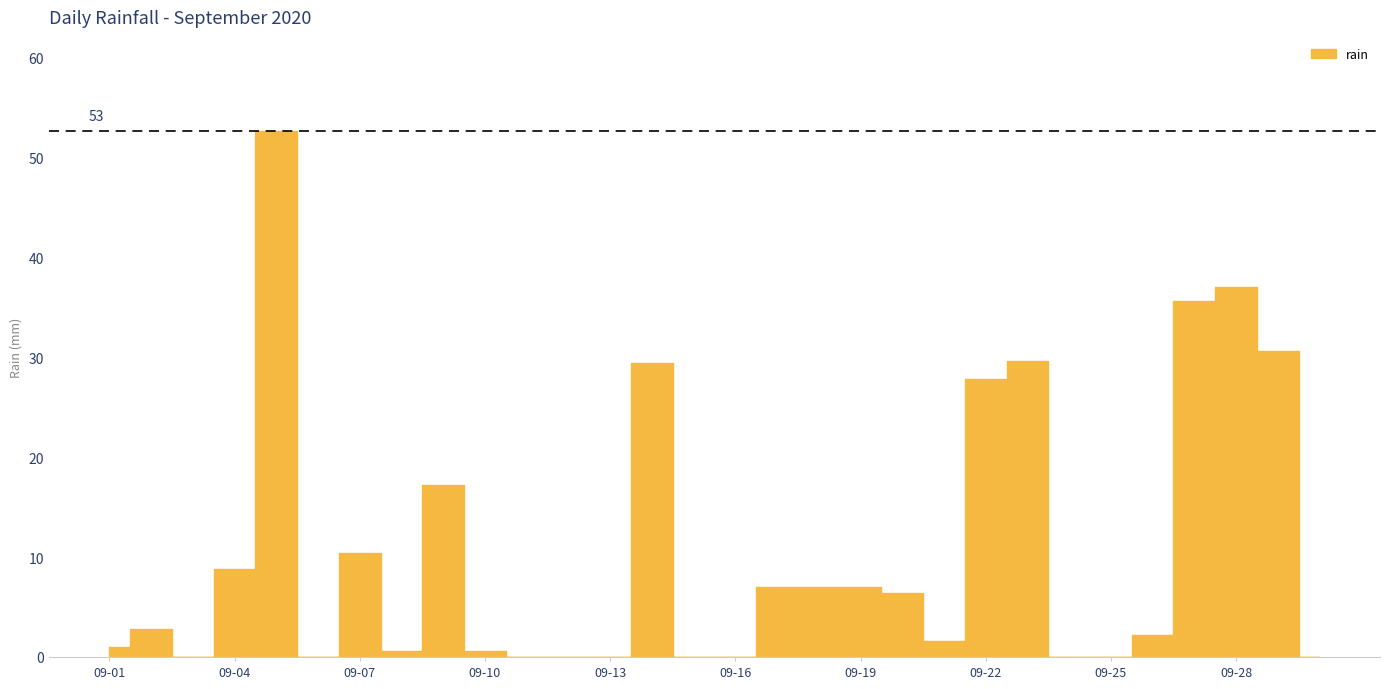

List the labels in order of value, largest first.

2020-09-05, 2020-09-28, 2020-09-27, 2020-09-29, 2020-09-23, 2020-09-14, 2020-09-22, 2020-09-09, 2020-09-07, 2020-09-04, 2020-09-17, 2020-09-18, 2020-09-19, 2020-09-20, 2020-09-02, 2020-09-26, 2020-09-21, 2020-09-01, 2020-09-08, 2020-09-10, 2020-09-03, 2020-09-06, 2020-09-11, 2020-09-12, 2020-09-13, 2020-09-15, 2020-09-16, 2020-09-24, 2020-09-25, 2020-09-30